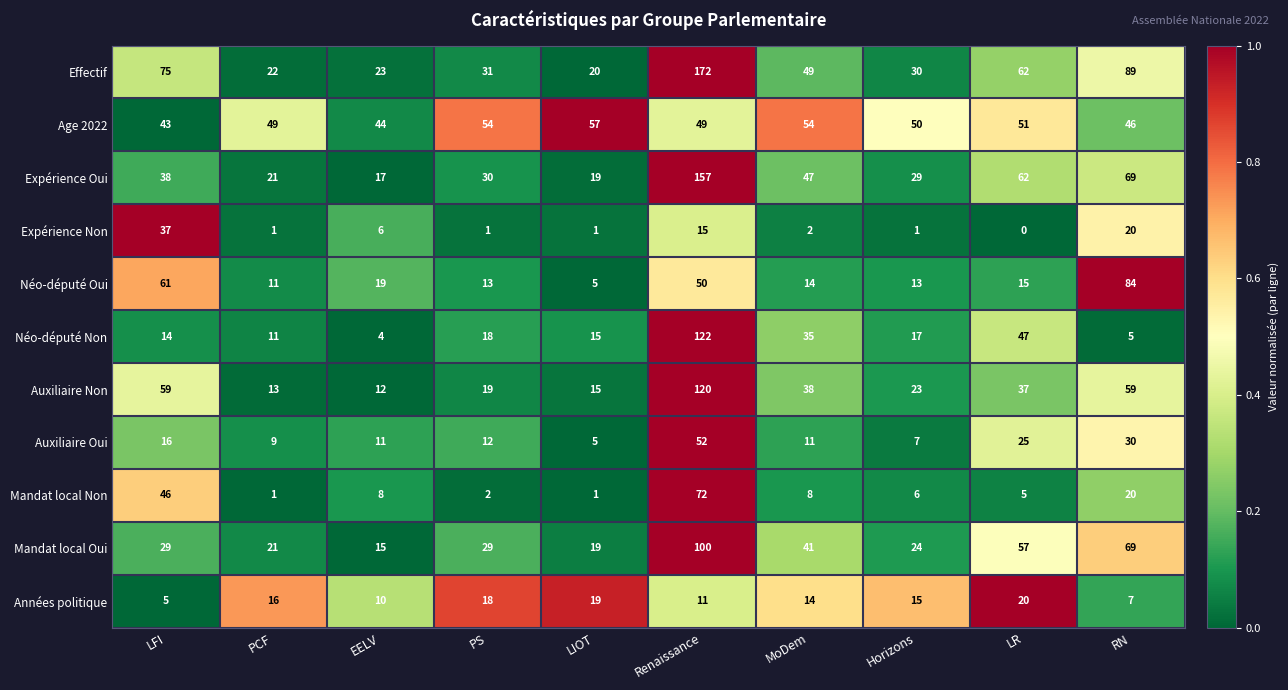

Is it true that Néo-député Oui equals 17 at Renaissance?

False